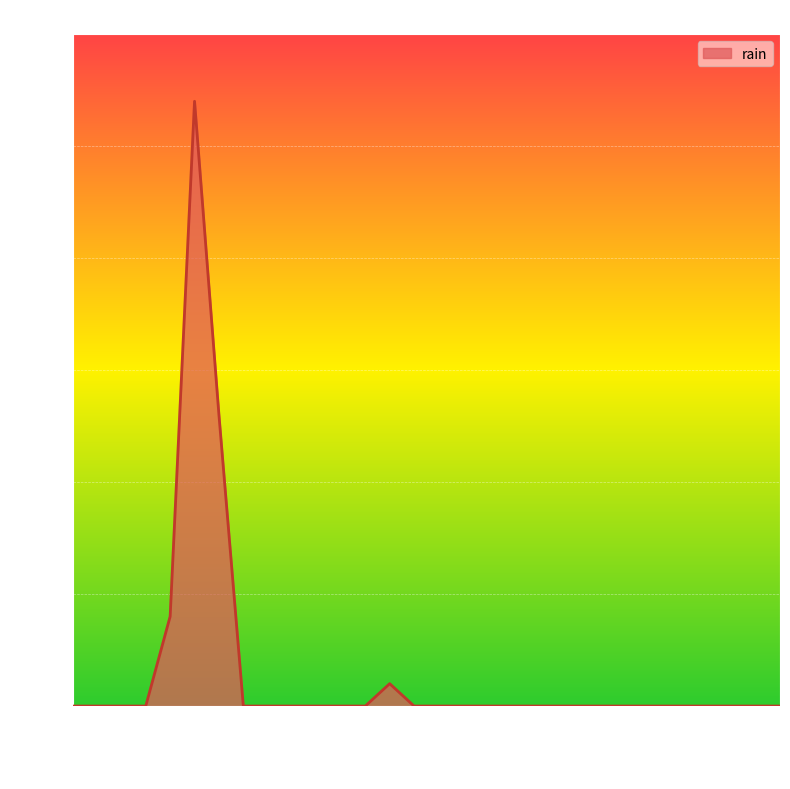

What is the difference between the maximum and minimum values?

5.4